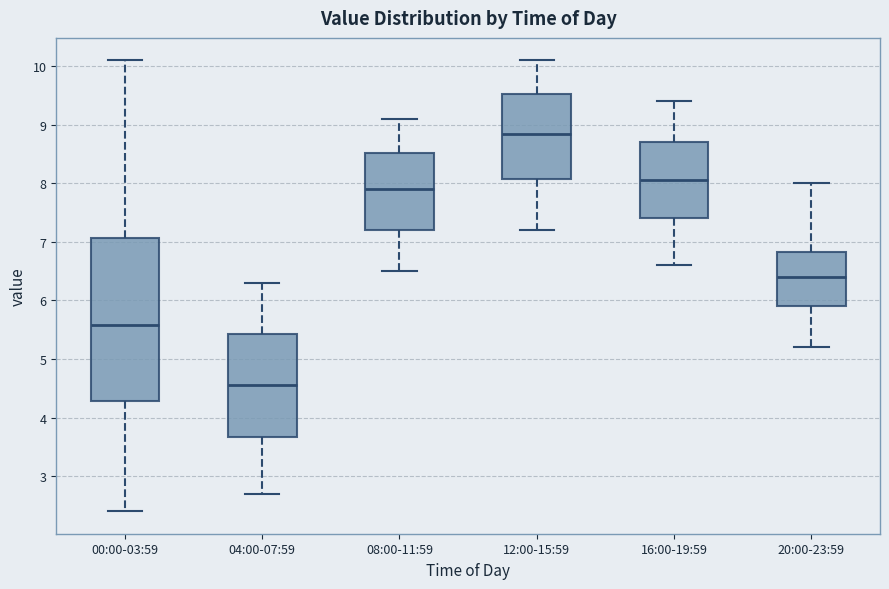

Reading left to right, transcribe this box plot: for each box, give where its median line is, the range the box spans, and where its two whiskers end, as read against the y-axis. The values are not printed on the chart, so give them approximately, as read against the axis.

00:00-03:59: median 5.6, box 4.3 to 7.1, whiskers 2.4 to 10.1
04:00-07:59: median 4.6, box 3.7 to 5.4, whiskers 2.7 to 6.3
08:00-11:59: median 7.9, box 7.2 to 8.5, whiskers 6.5 to 9.1
12:00-15:59: median 8.9, box 8.1 to 9.5, whiskers 7.2 to 10.1
16:00-19:59: median 8.1, box 7.4 to 8.7, whiskers 6.6 to 9.4
20:00-23:59: median 6.4, box 5.9 to 6.8, whiskers 5.2 to 8.0